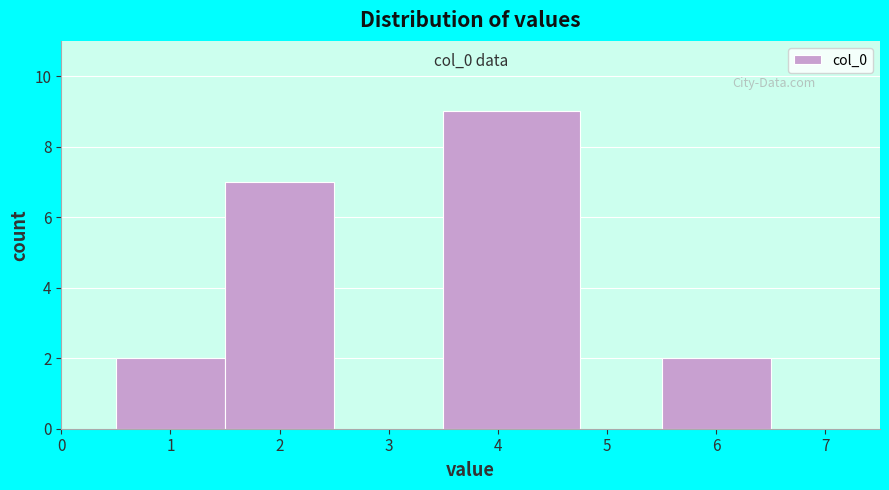

Over which range of the x-axis is the bar tallest?

3.50 to 4.75